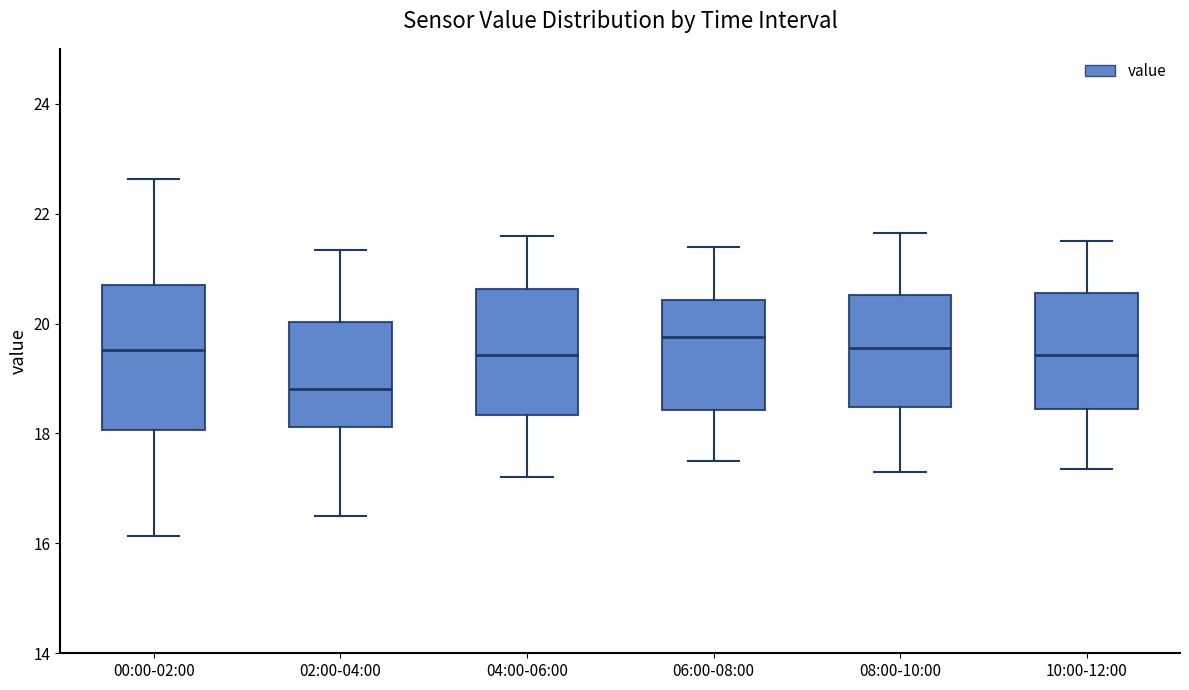

Reading left to right, read every box against the y-axis: the position of its median line, the range the box covers, and the ends of its whiskers. The values are not printed on the chart, so give them approximately, as read against the axis.

00:00-02:00: median 19.6, box 18.0 to 20.8, whiskers 16.2 to 22.6
02:00-04:00: median 18.8, box 18.2 to 20.0, whiskers 16.6 to 21.4
04:00-06:00: median 19.4, box 18.4 to 20.6, whiskers 17.2 to 21.6
06:00-08:00: median 19.8, box 18.4 to 20.4, whiskers 17.6 to 21.4
08:00-10:00: median 19.6, box 18.4 to 20.6, whiskers 17.4 to 21.6
10:00-12:00: median 19.4, box 18.4 to 20.6, whiskers 17.4 to 21.6